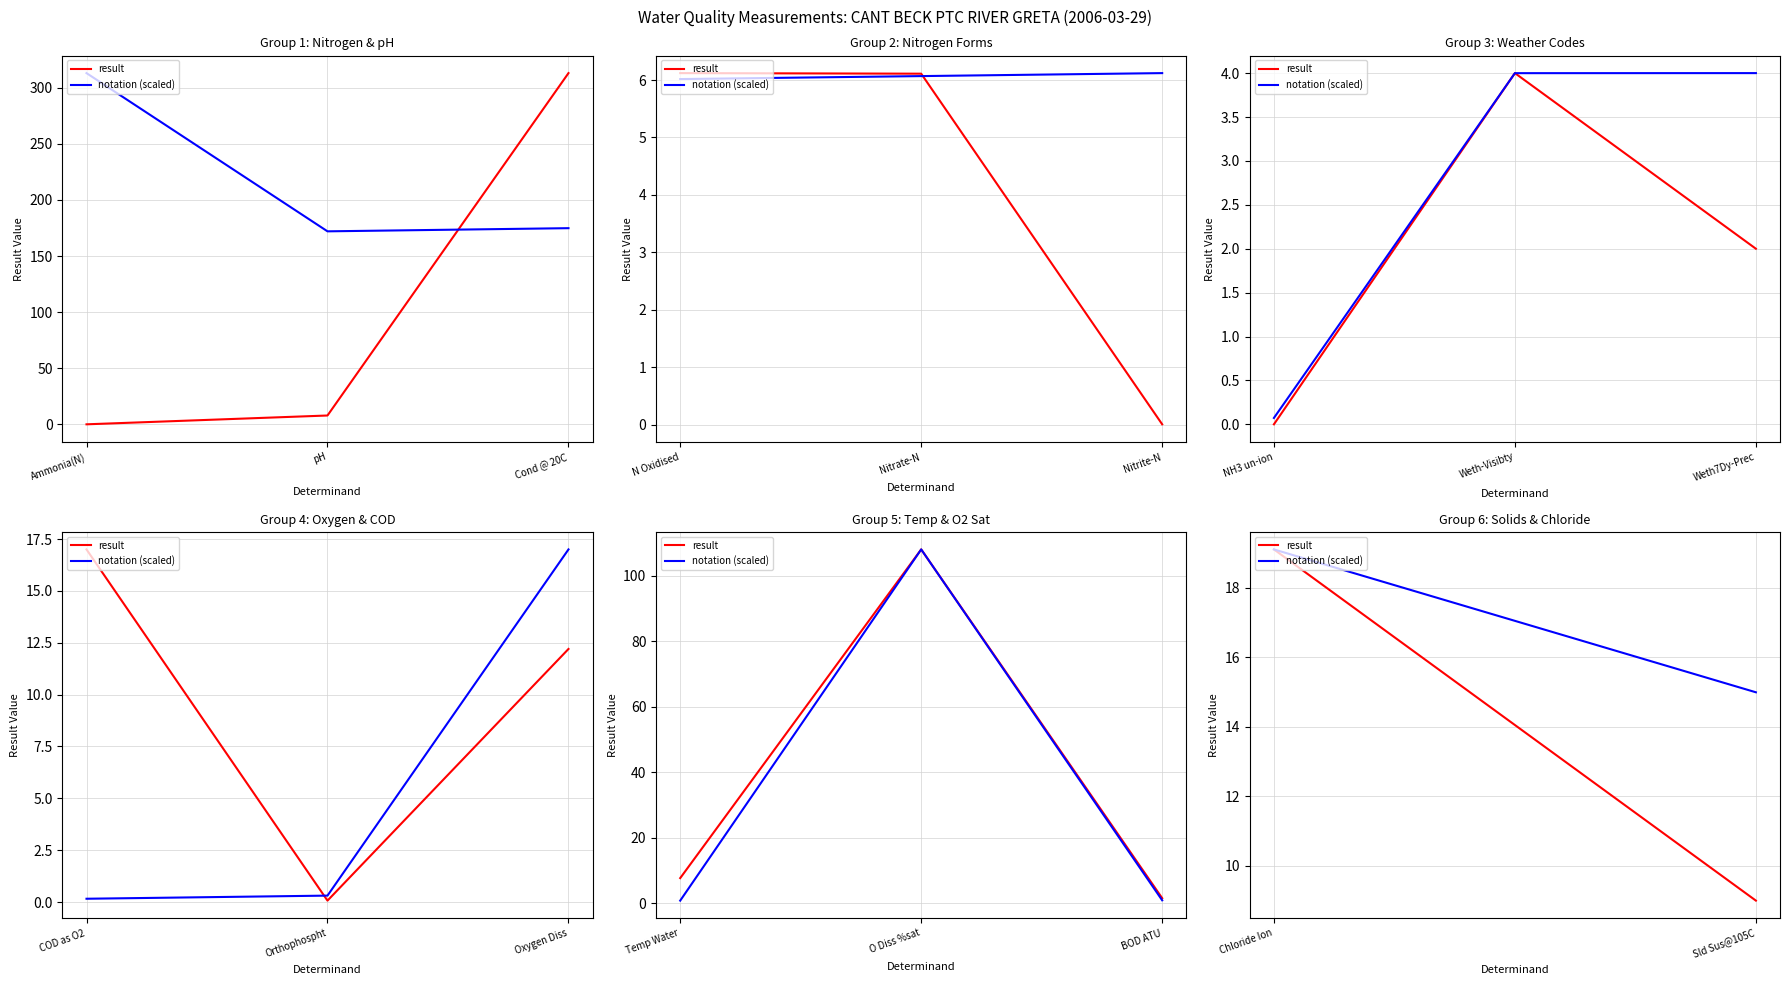

Rank the series by their average value, from lowest to highest.

result, notation (scaled)